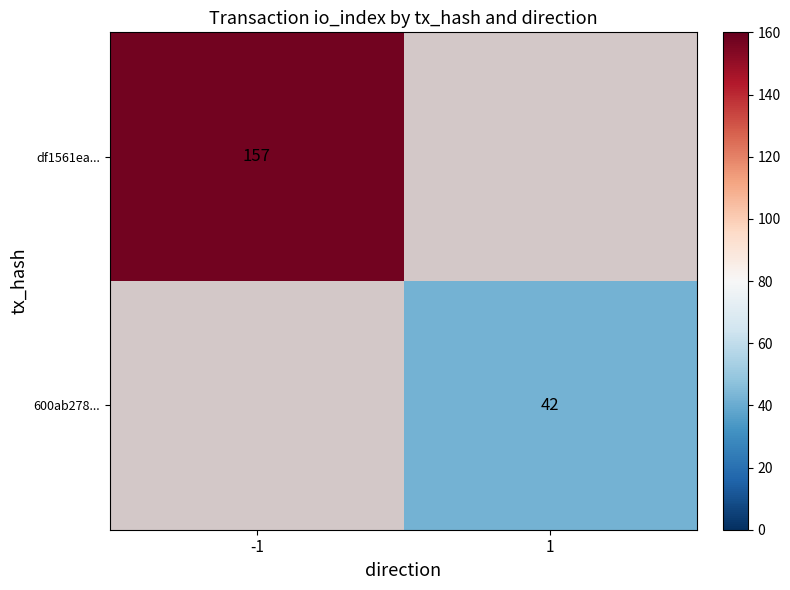

The 600ab278... series shows 28 at 1. True or false?

False